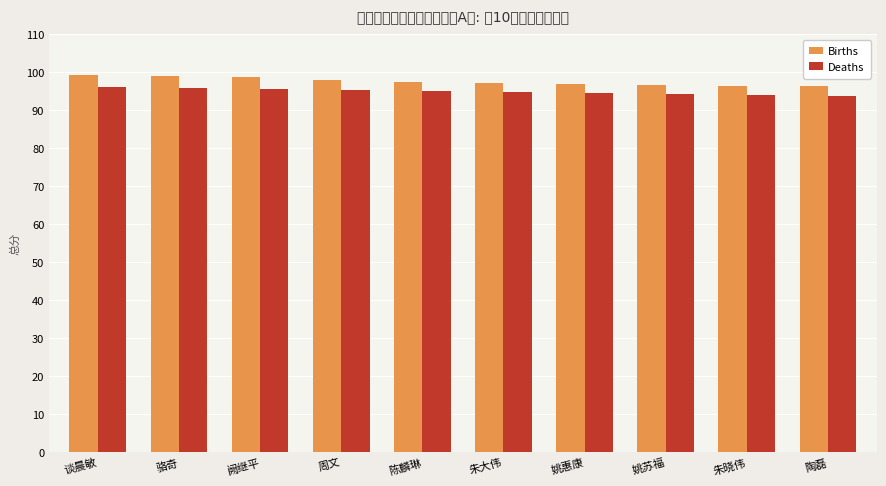

What is the sum of the Births values at 谈晨敏 and 姚苏福?

196.0